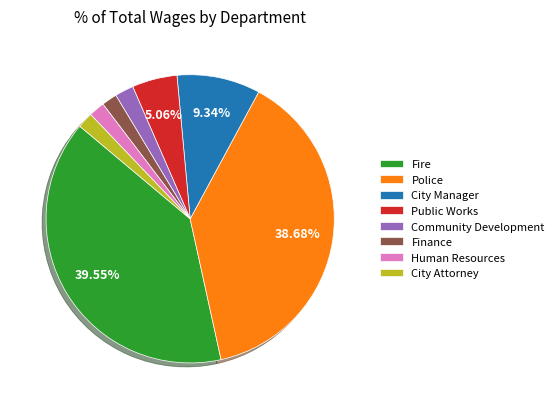

Count the number of slices in the pie.

8